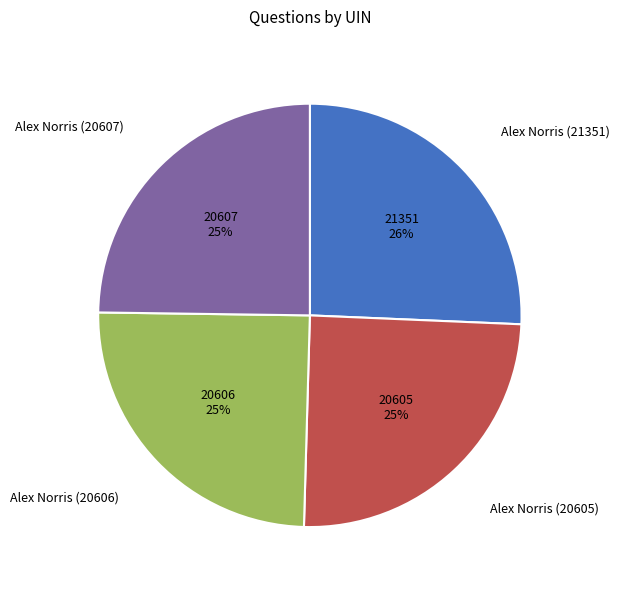

What is the ratio of the value at Alex Norris (20607) to the value at Alex Norris (21351)?

1.0